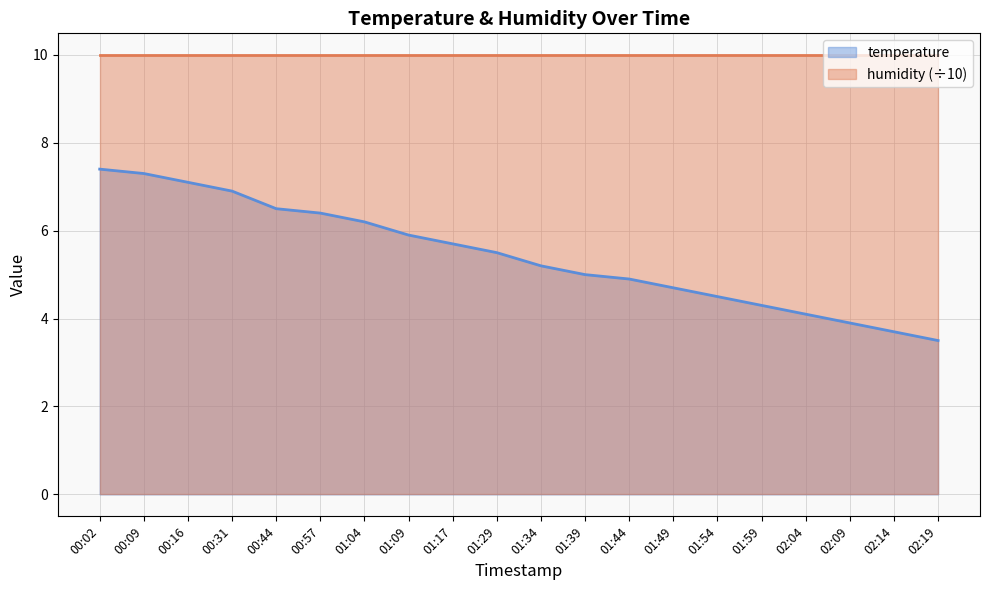

Reading right to left, what are all the values shown in this chart?

3.5	3.7	3.9	4.1	4.3	4.5	4.7	4.9	5.0	5.2	5.5	5.7	5.9	6.2	6.4	6.5	6.9	7.1	7.3	7.4